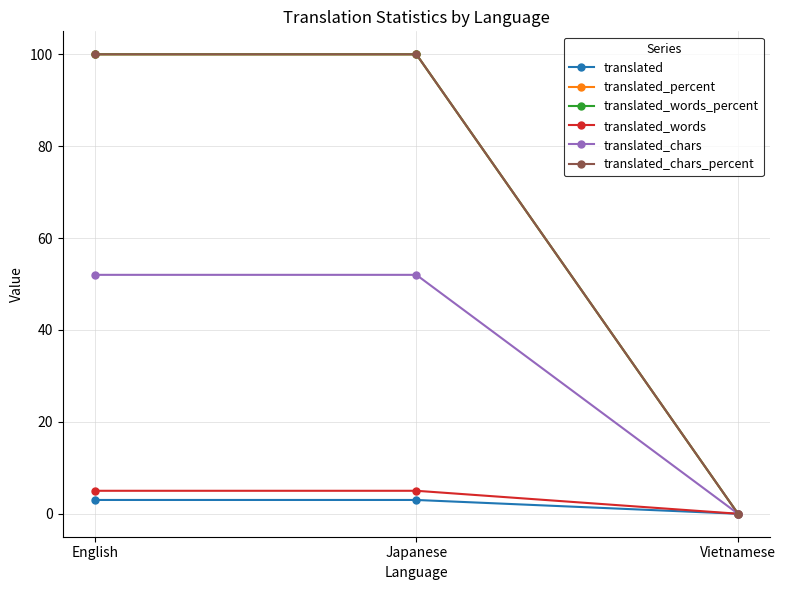

What position from the left is Vietnamese?

3